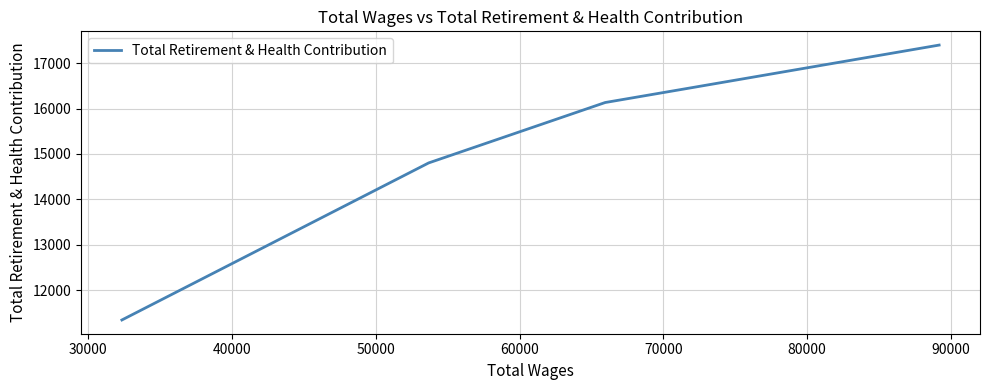

What is the smallest value displayed?

11344